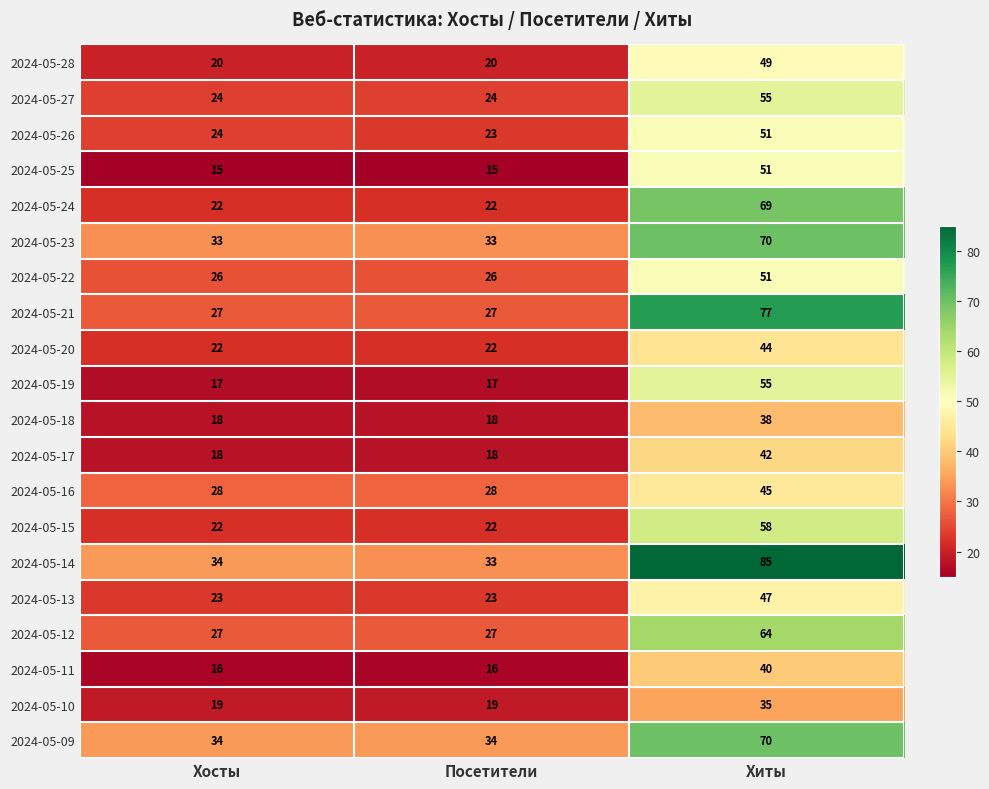

What is the lowest value of the 2024-05-26 series?

23